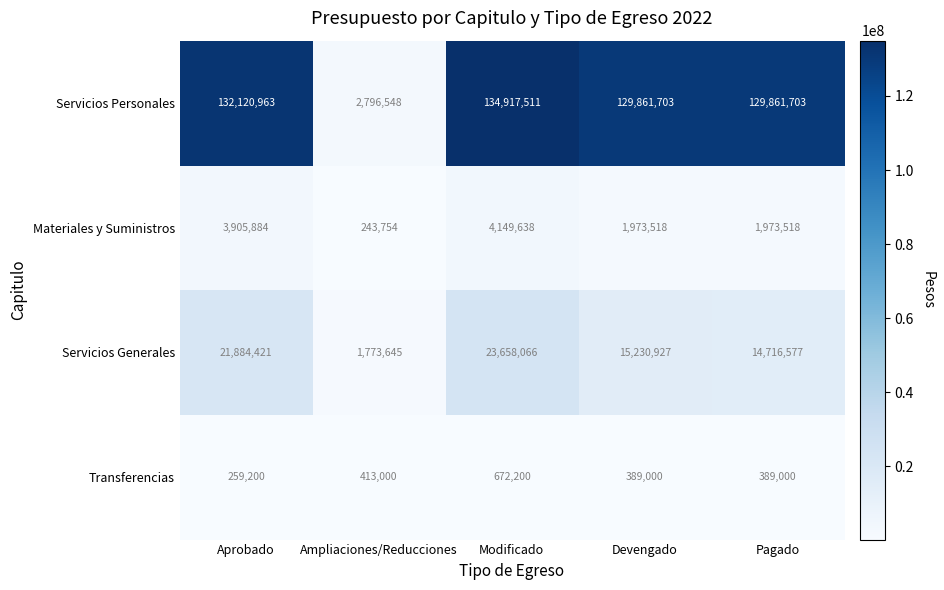

How many distinct data groups are displayed?

4